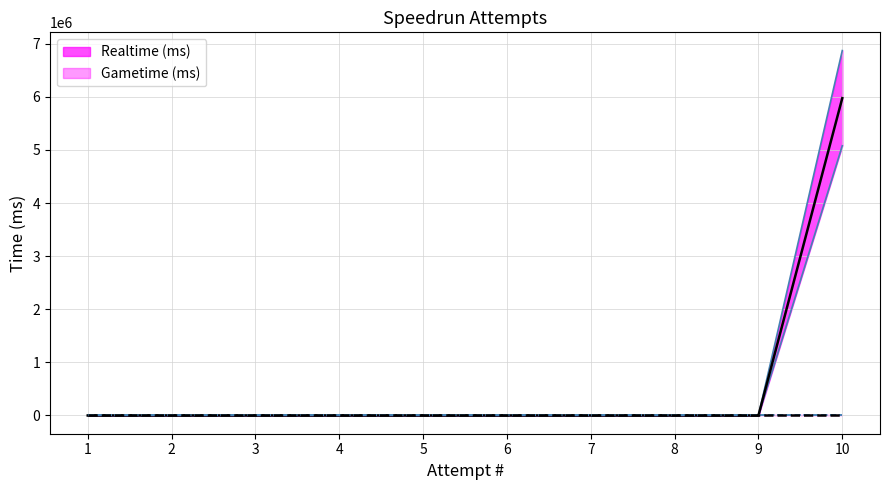

What is the change in value from 6 to 10?

+6871125.8